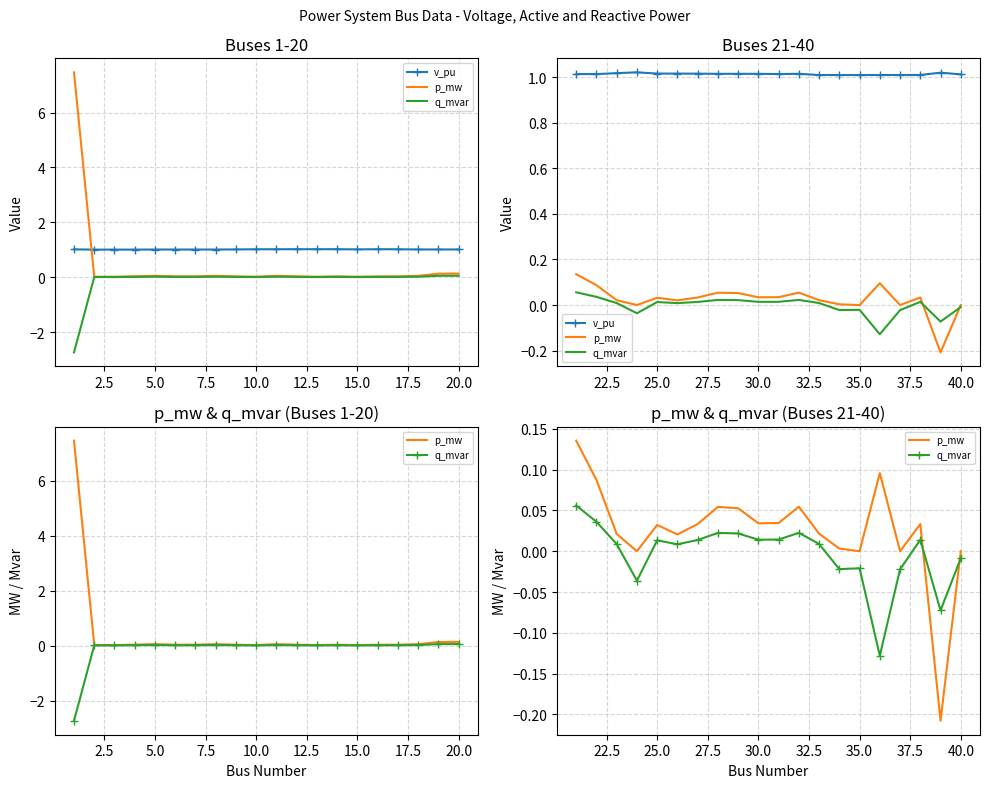

At how many categories does at least one series exceed 0?

20